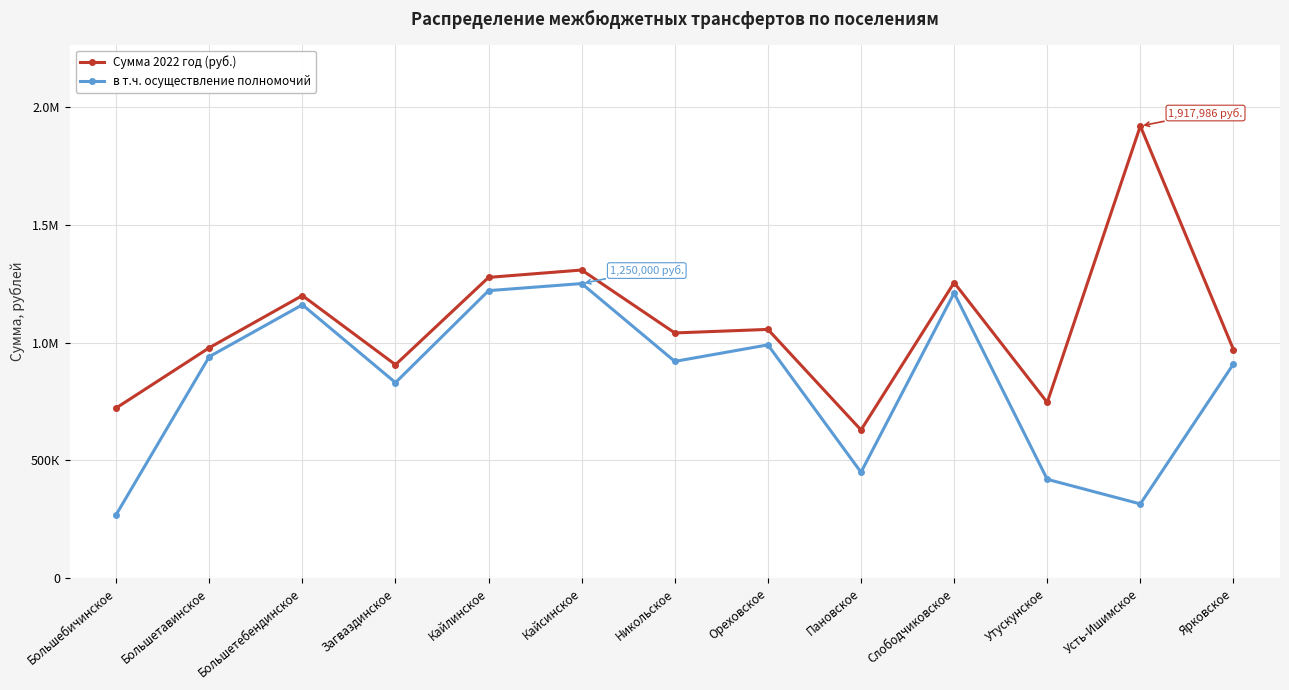

How many interior local valleys does the в т.ч. осуществление полномочий series have?

4